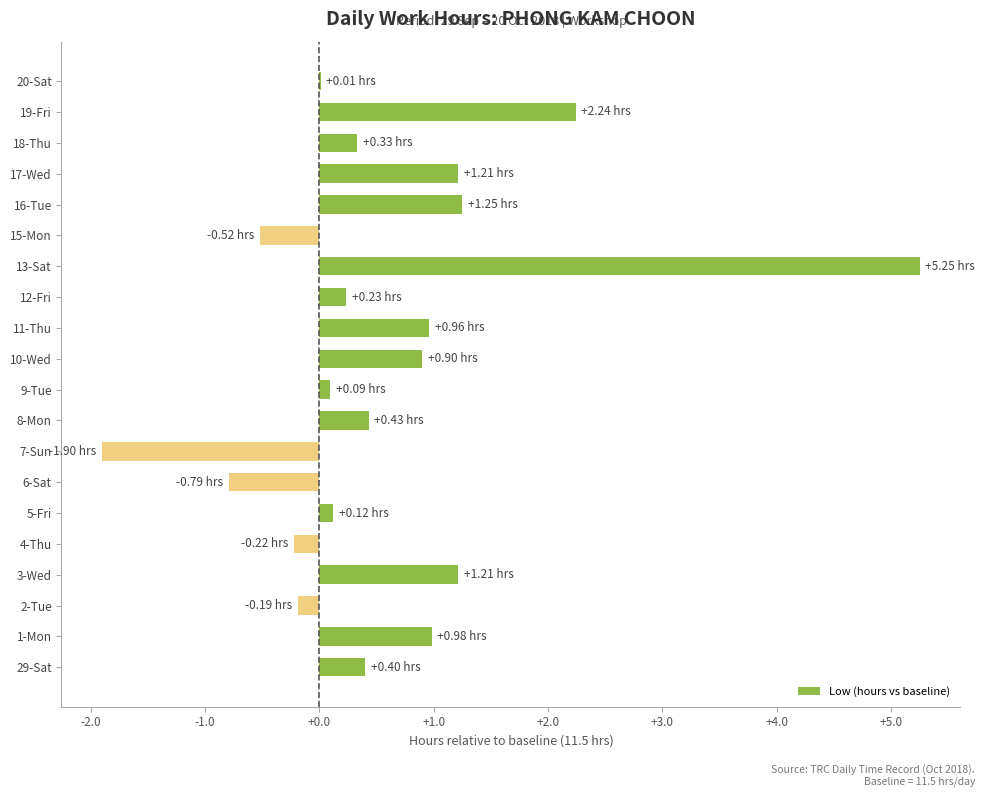

What is the sum of all values?

12.0